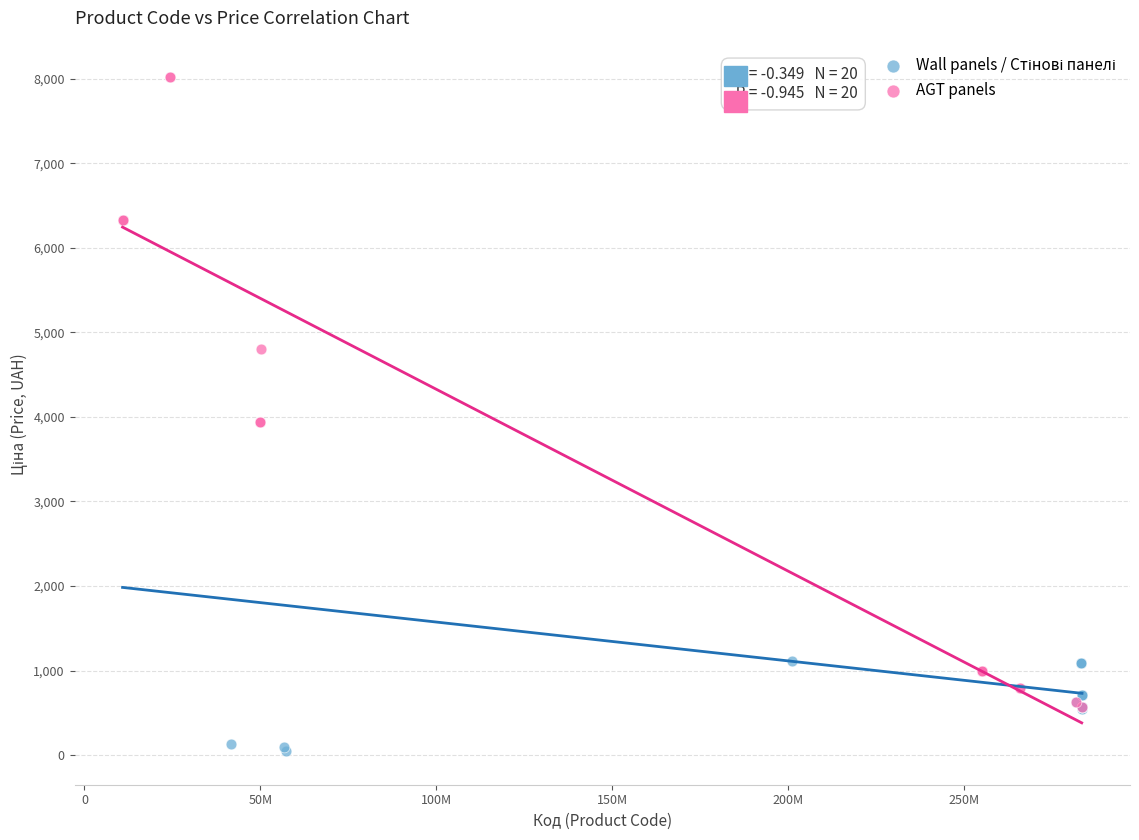

Which series contains the highest Y value?

AGT panels